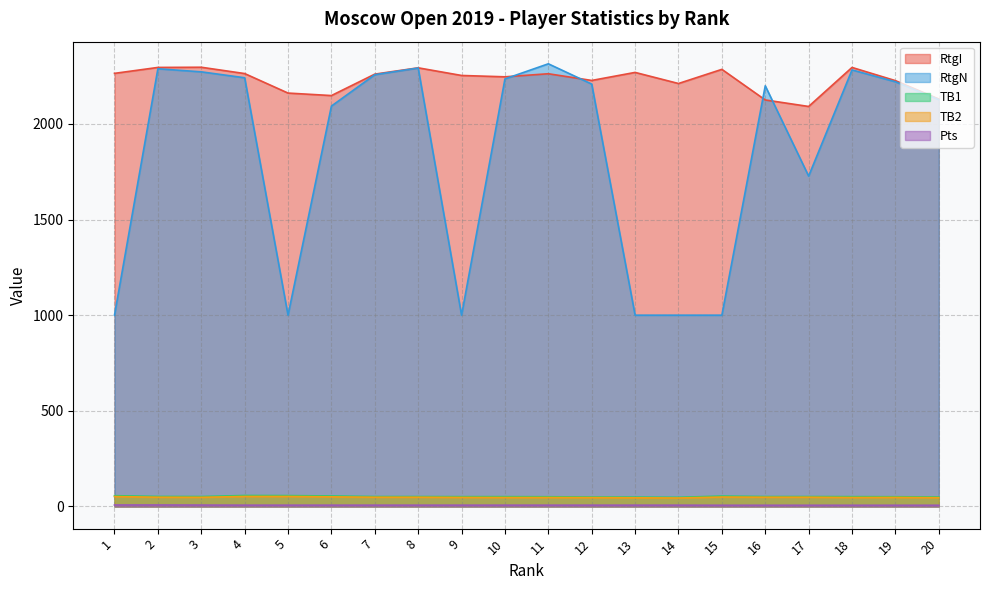

Reading right to left, transcribe all the data shown in this chart.

RtgI: 20=2130.0	19=2226.0	18=2295.0	17=2091.0	16=2125.0	15=2285.0	14=2211.0	13=2269.0	12=2227.0	11=2262.0	10=2246.0	9=2253.0	8=2293.0	7=2260.0	6=2148.0	5=2161.0	4=2263.0	3=2296.0	2=2295.0	1=2264.0
RtgN: 20=2127.0	19=2220.0	18=2282.0	17=1727.0	16=2199.0	15=1000.0	14=1000.0	13=1000.0	12=2208.0	11=2314.0	10=2235.0	9=1000.0	8=2292.0	7=2257.0	6=2093.0	5=1000.0	4=2241.0	3=2272.0	2=2288.0	1=1000.0
TB1: 20=49.5	19=51.0	18=51.5	17=52.0	16=52.0	15=54.5	14=48.0	13=49.0	12=49.5	11=51.0	10=51.5	9=51.5	8=52.0	7=52.0	6=55.0	5=57.0	4=57.5	3=52.0	2=52.5	1=56.5
TB2: 20=46.0	19=47.5	18=47.0	17=48.5	16=48.5	15=49.5	14=44.5	13=45.5	12=46.5	11=47.0	10=47.0	9=47.5	8=48.5	7=48.5	6=50.5	5=52.5	4=52.5	3=48.0	2=48.5	1=52.0
Pts: 20=6.5	19=6.5	18=6.5	17=6.5	16=6.5	15=6.5	14=7.0	13=7.0	12=7.0	11=7.0	10=7.0	9=7.0	8=7.0	7=7.0	6=7.0	5=7.0	4=7.0	3=7.5	2=8.0	1=8.0